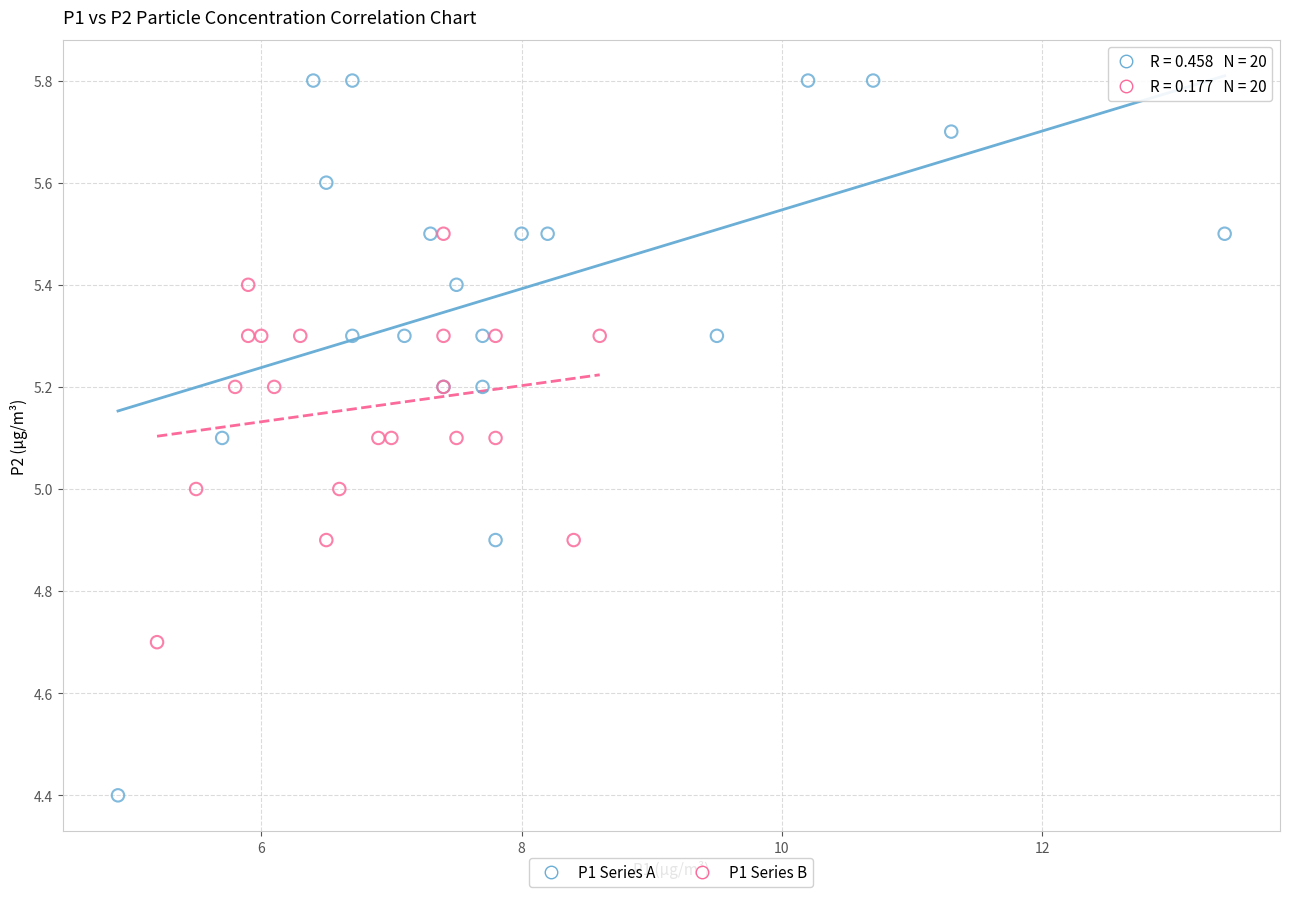

Which series contains the highest Y value?

P1 Series A